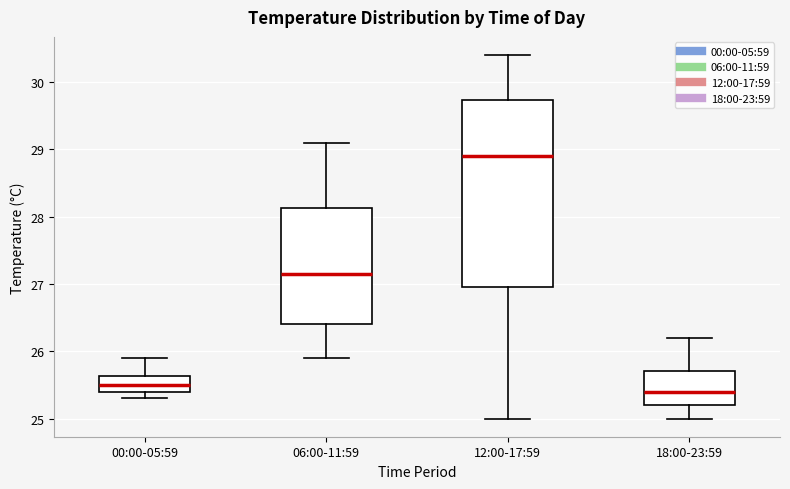

Reading left to right, read every box against the y-axis: the position of its median line, the range the box covers, and the ends of its whiskers. The values are not printed on the chart, so give them approximately, as read against the axis.

00:00-05:59: median 25.5, box 25.4 to 25.6, whiskers 25.3 to 25.9
06:00-11:59: median 27.2, box 26.4 to 28.1, whiskers 25.9 to 29.1
12:00-17:59: median 28.9, box 27.0 to 29.7, whiskers 25.0 to 30.4
18:00-23:59: median 25.4, box 25.2 to 25.7, whiskers 25.0 to 26.2